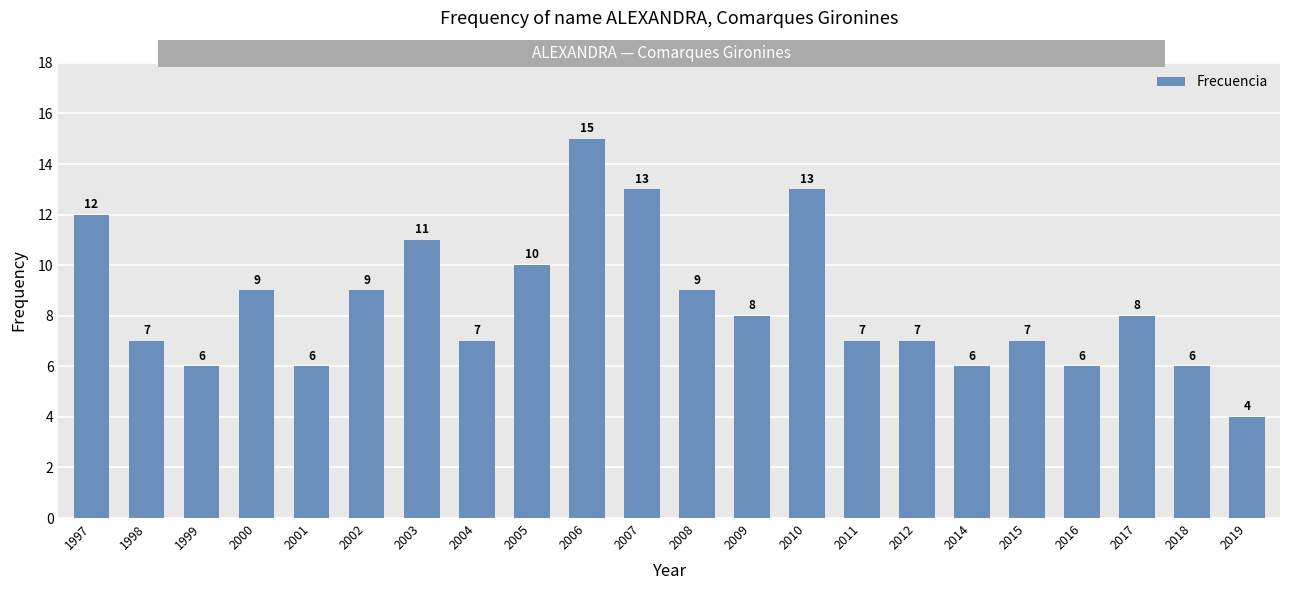

What is the change in value from 2018 to 2019?

-2